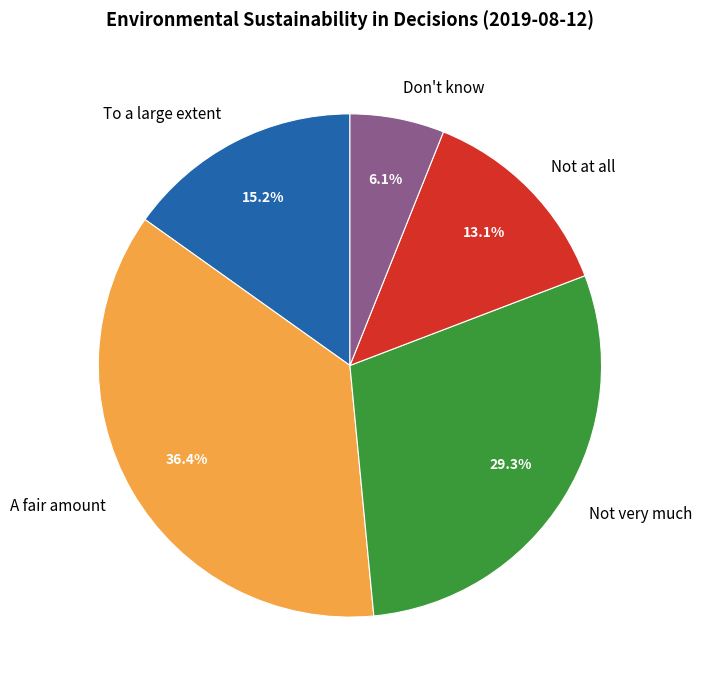

Between Not very much and Not at all, which is larger?

Not very much